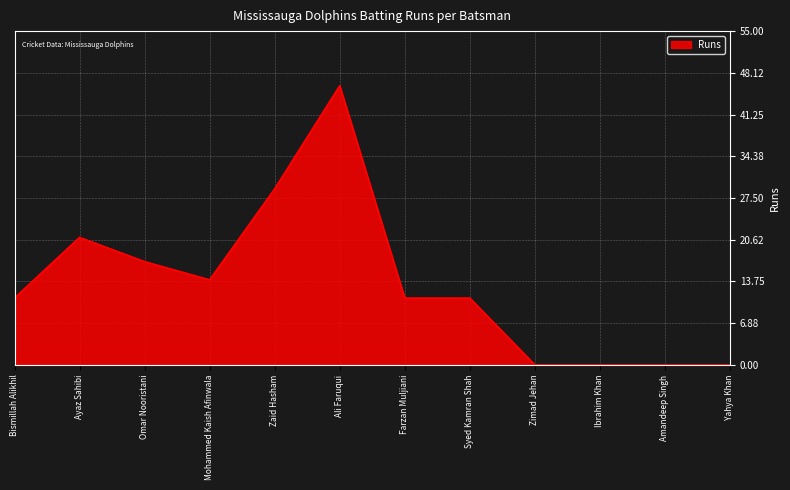

The value at Omar Nooristani is 17. True or false?

True